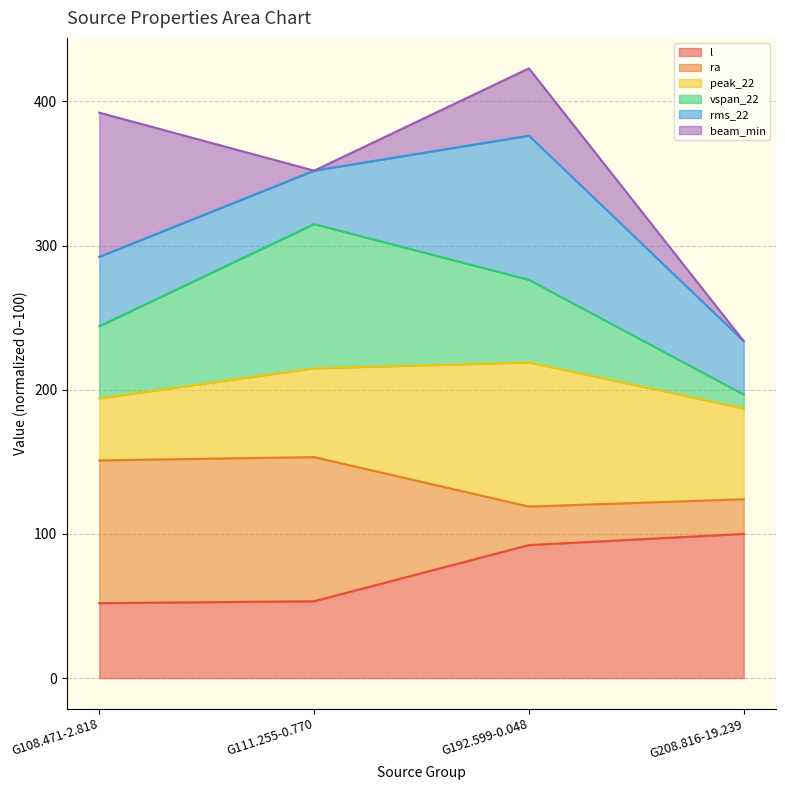

True or false: l and vspan_22 intersect in this chart.

False